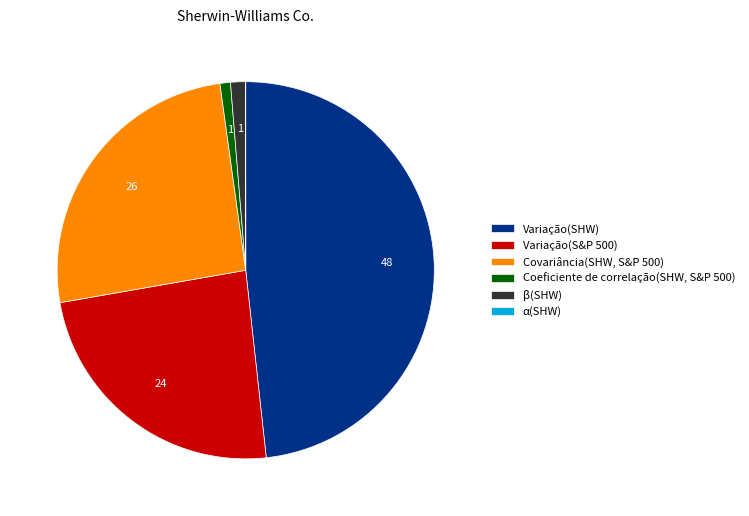

Is there a majority slice in this chart?

No